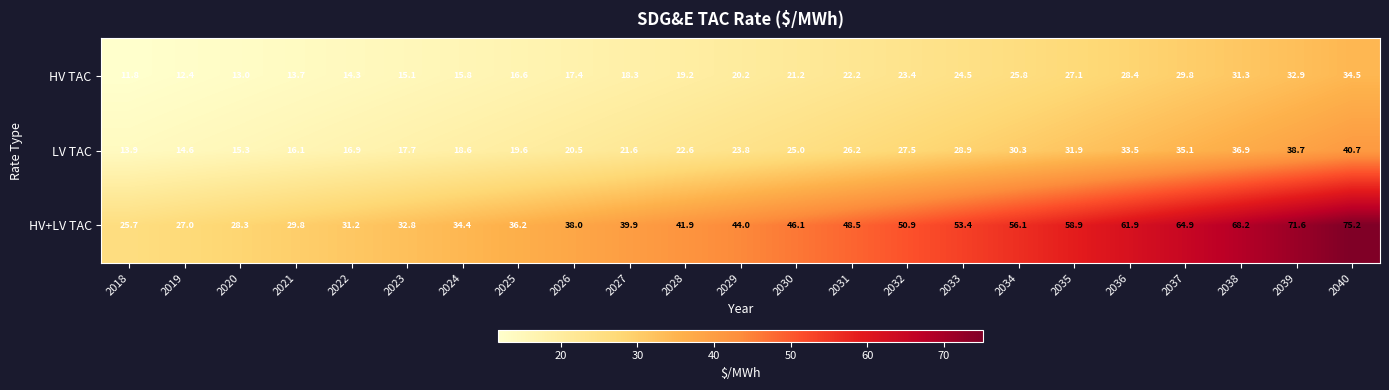

Which series has the widest spread of values?

HV+LV TAC